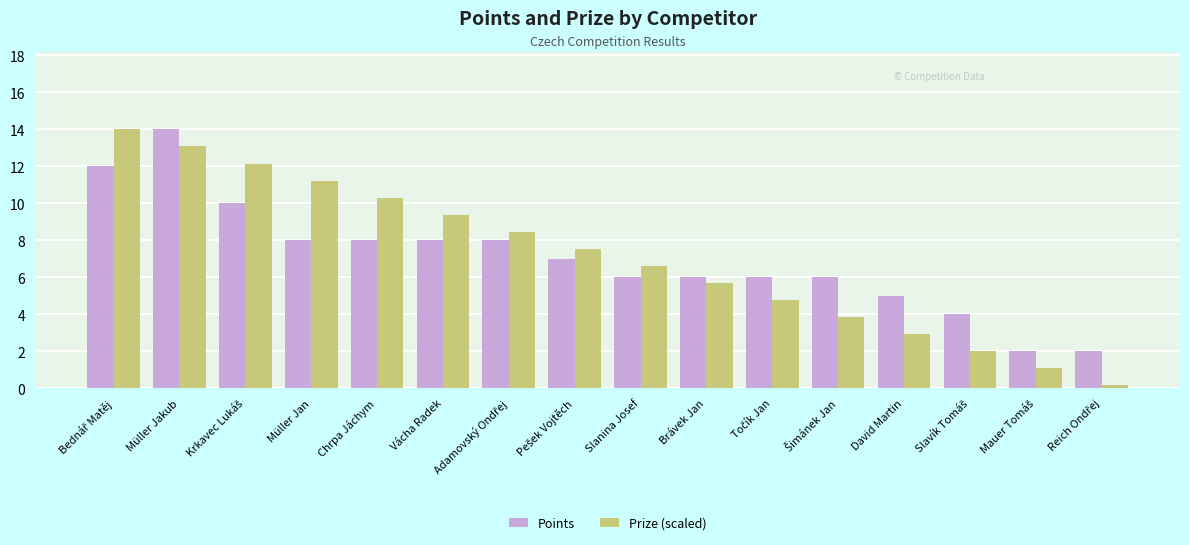

At which category is the sum across all series the highest?

Müller Jakub